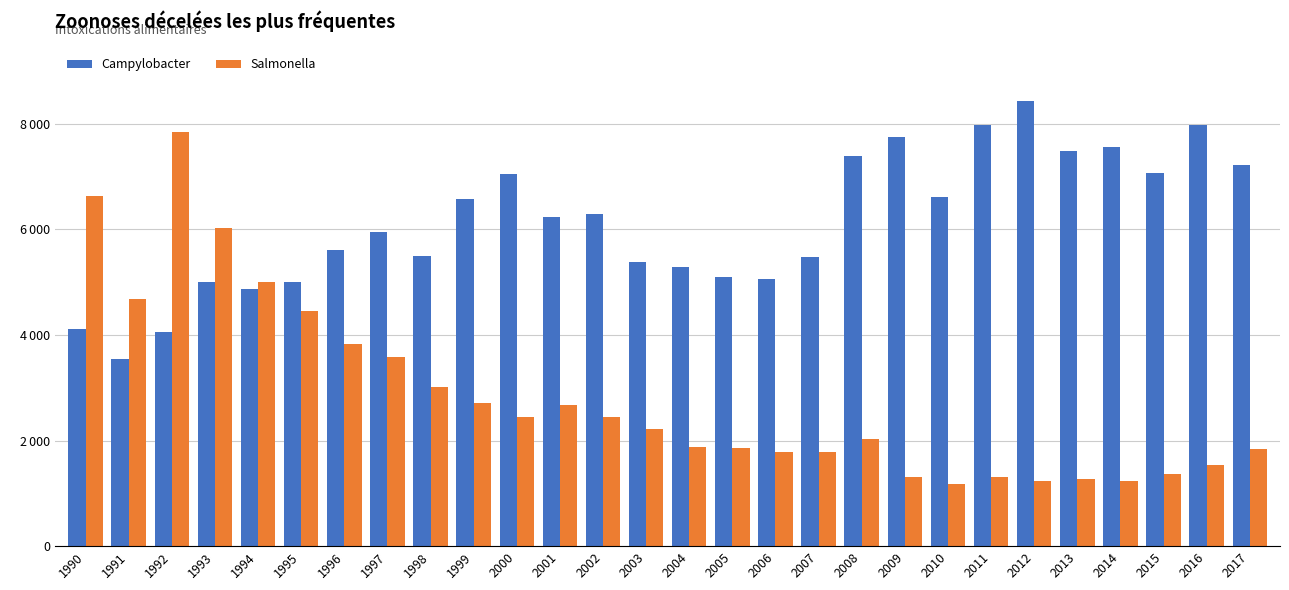

Rank the series by their maximum value, from lowest to highest.

Salmonella, Campylobacter